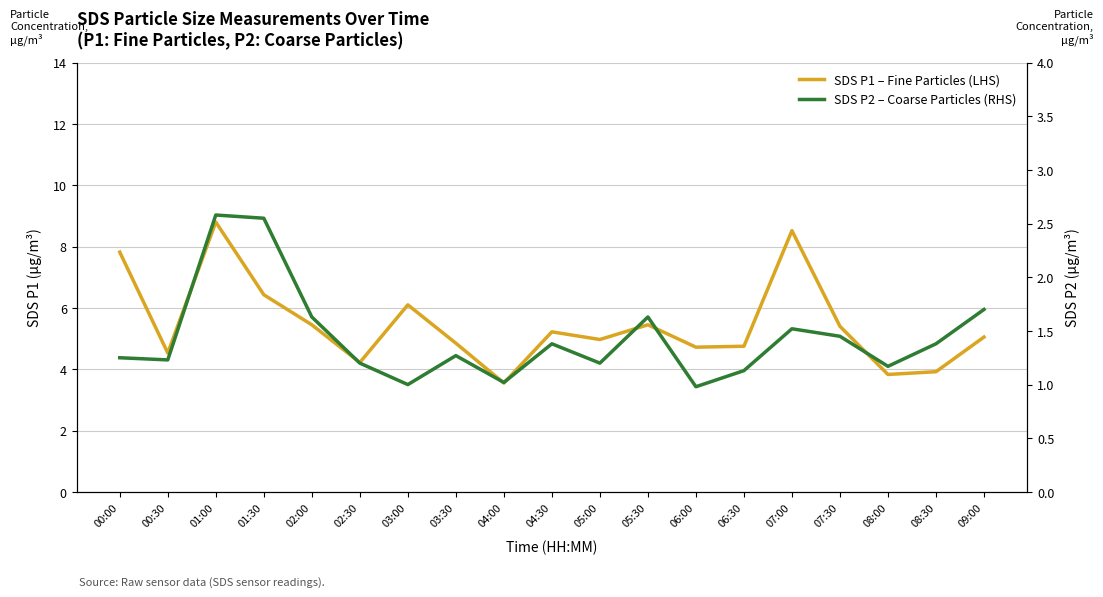

Is it true that SDS P2 – Coarse Particles (RHS) equals 0.9 at 09:00?

False